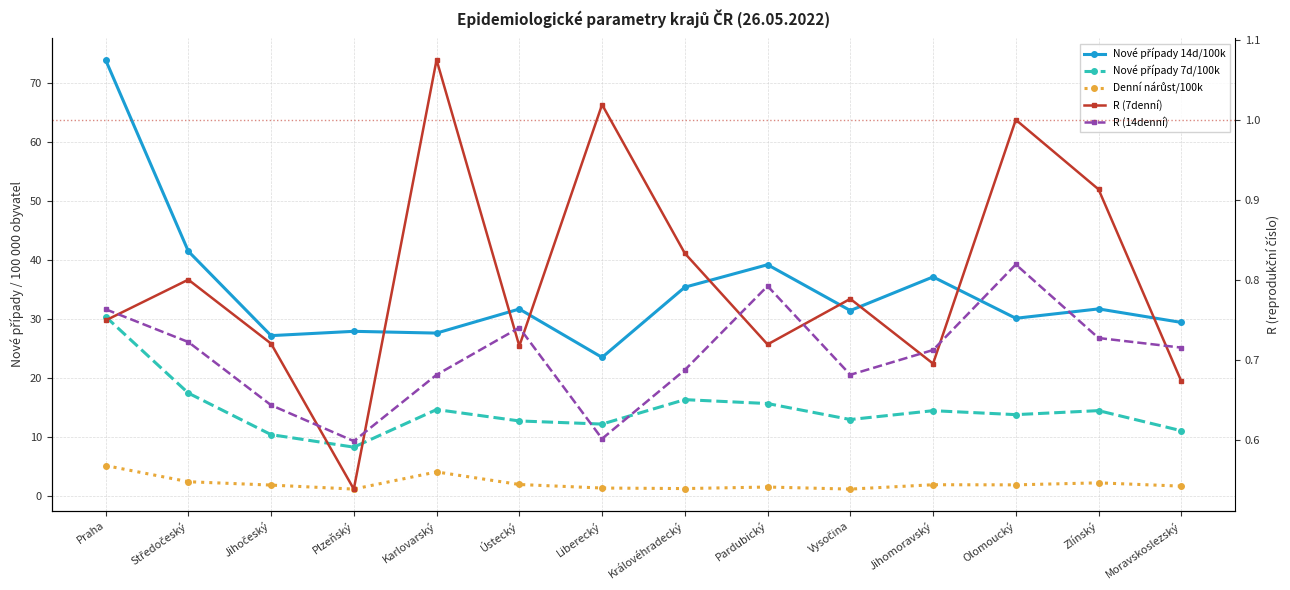

What is the average value of the R (7denní) series?

0.8